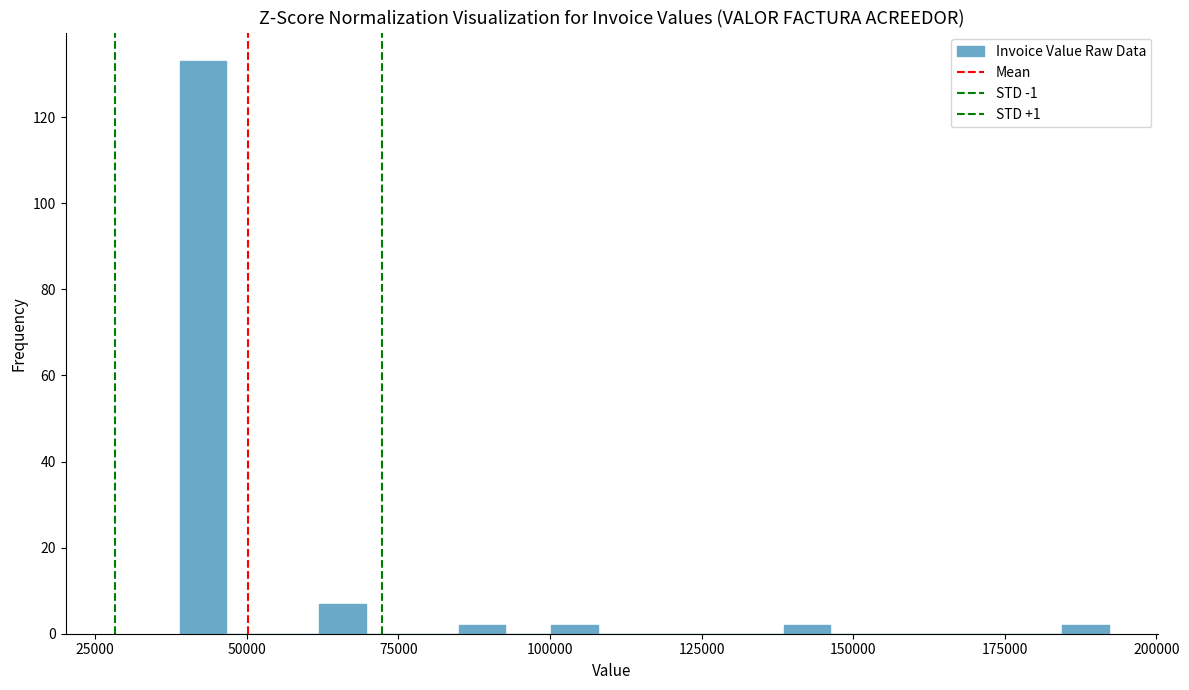

Read against the x-axis, roughly where is the centre of the tallest bar?

45000